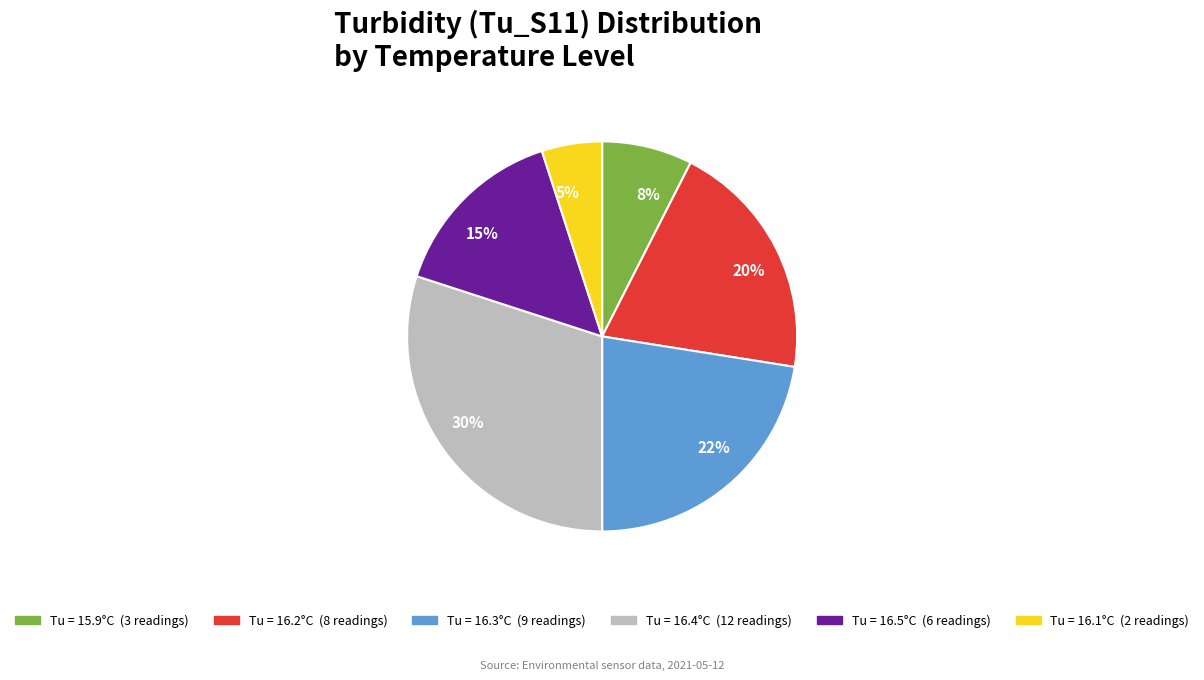

Is there any slice that represents more than half of the pie?

No